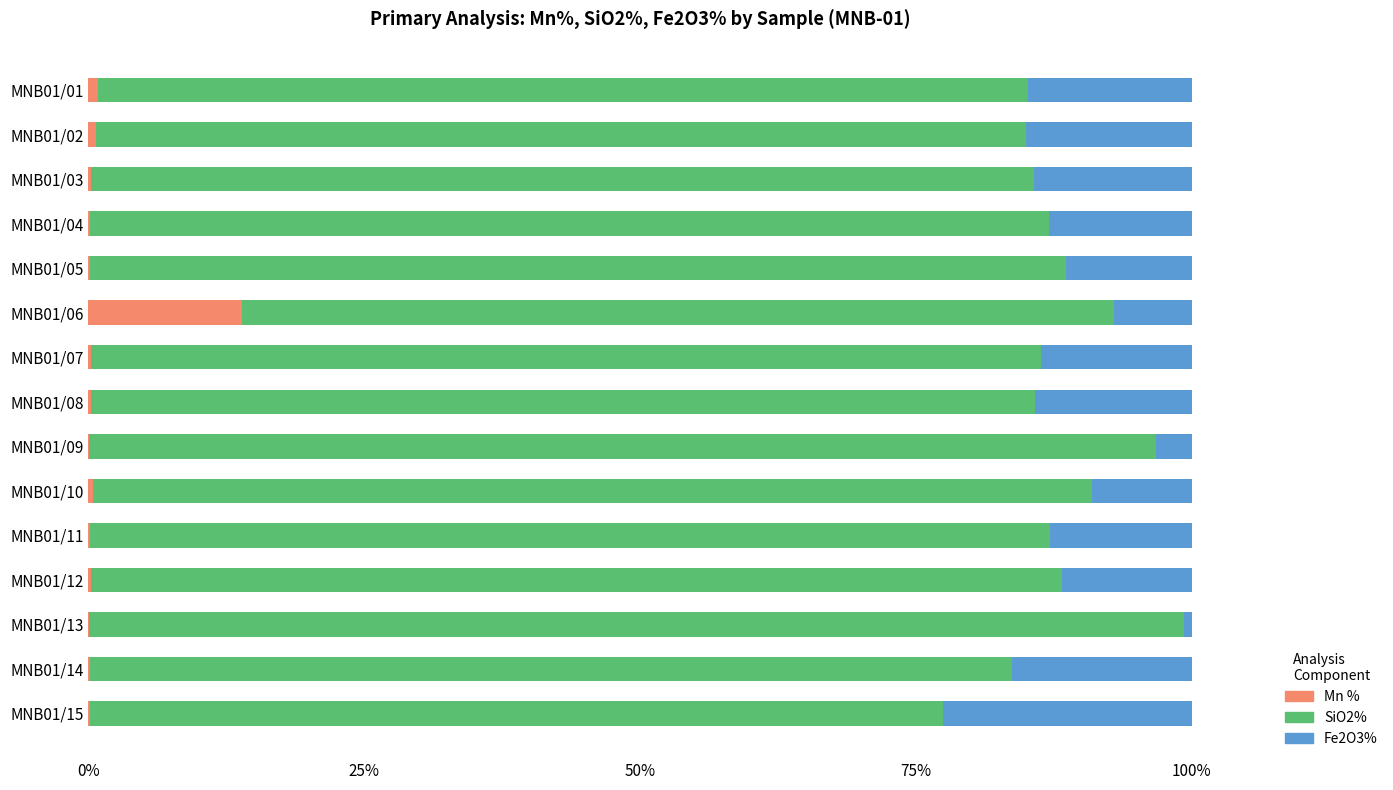

What is the maximum value for Mn %?

13.9